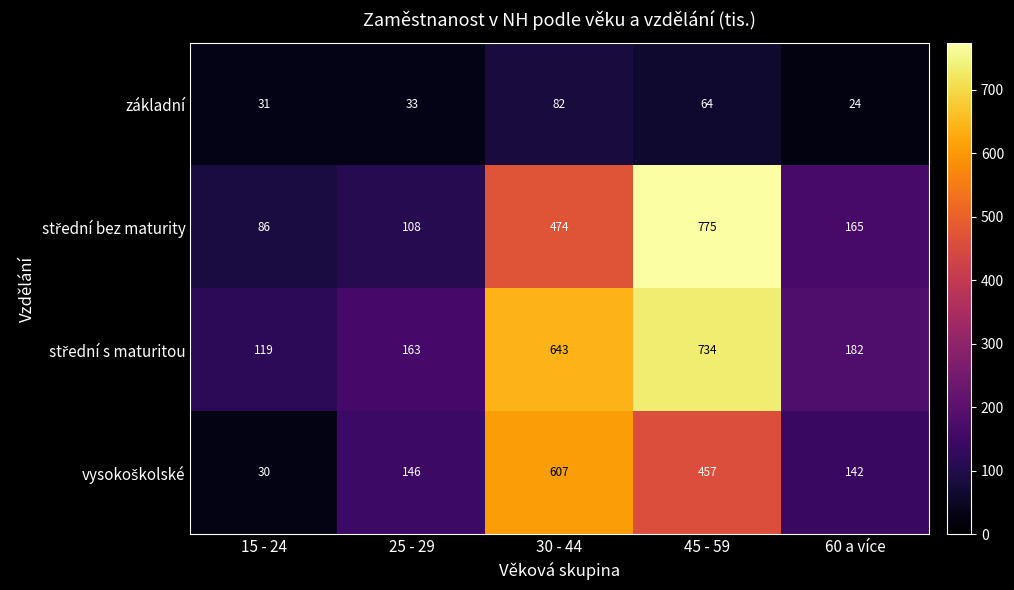

What is the total value across all series at 30 - 44?

1806